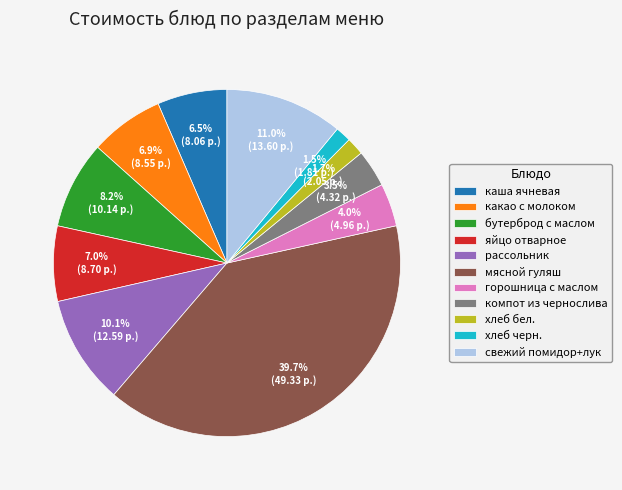

Which slice is the largest?

мясной гуляш